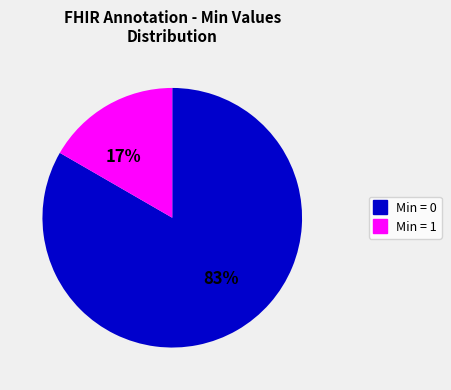

To the nearest percent, what is the average slice percentage?

50%